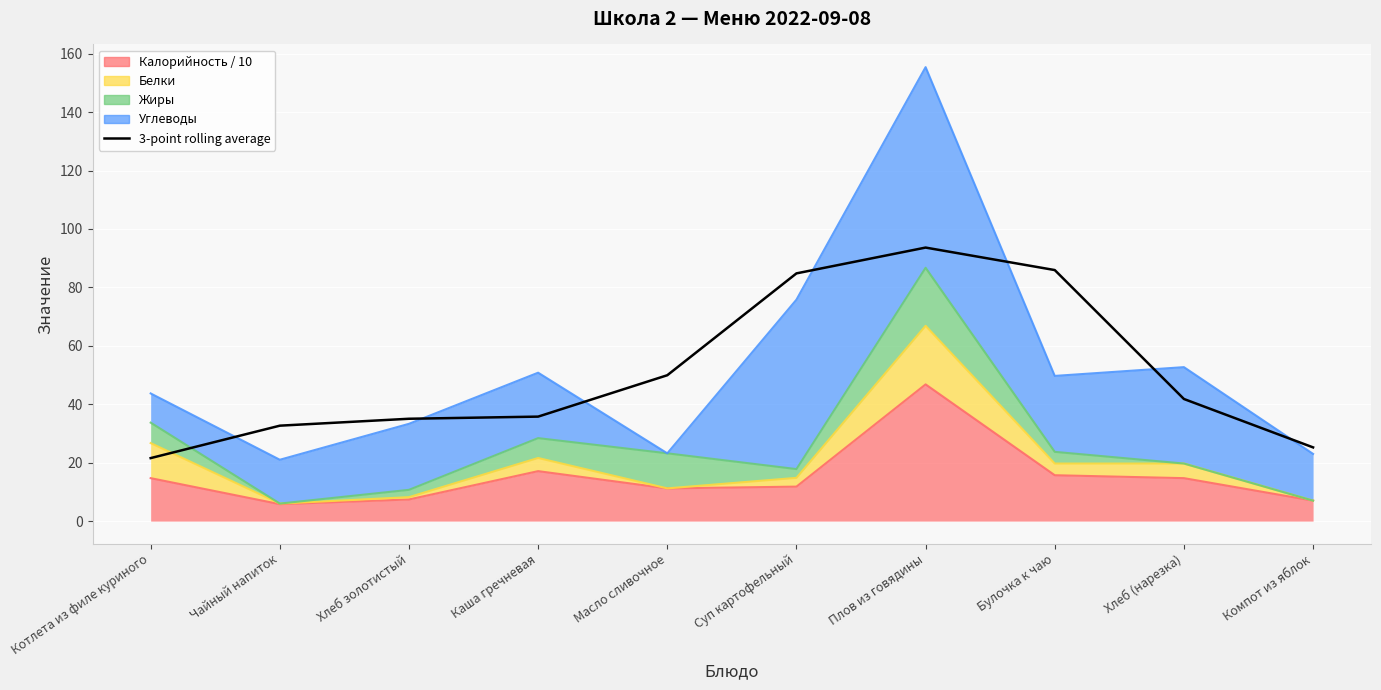

The value at Чайный напиток is 9.9. True or false?

False